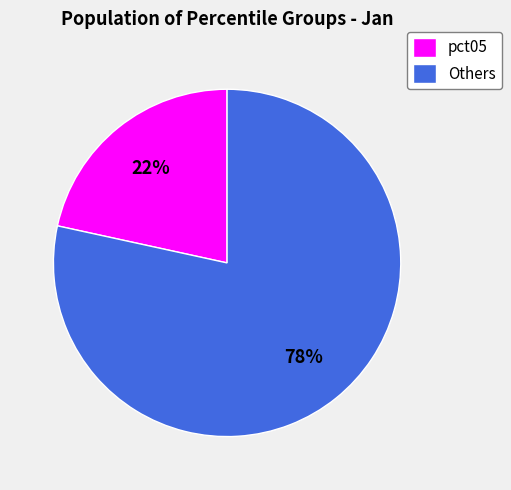

To the nearest percent, what is the combined percentage of pct05 and Others?

100%